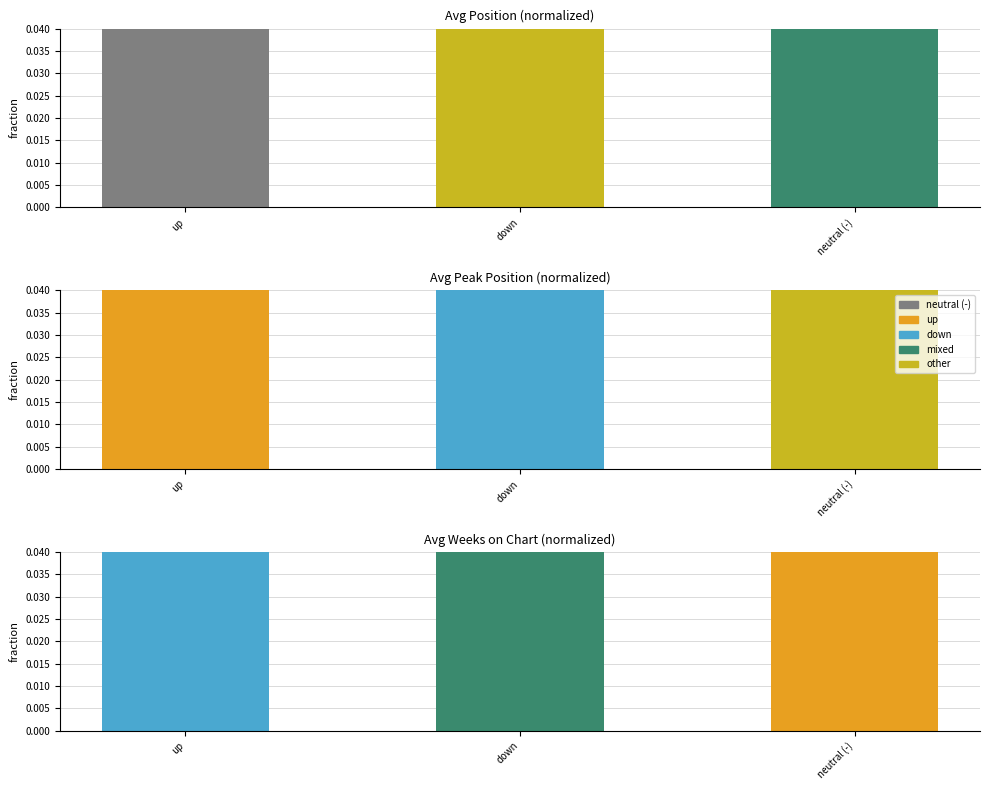

At how many categories does at least one series exceed 0?

3